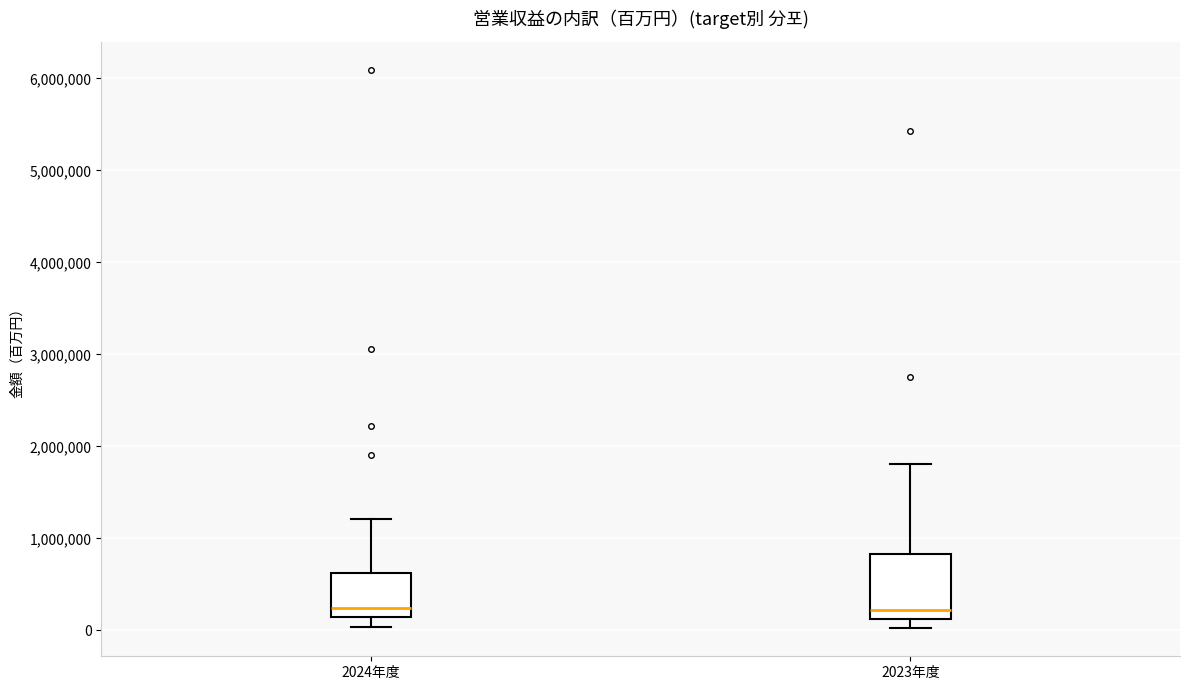

Where does the lower whisker of the box for 2023年度 end on the y-axis? The values are not printed on the chart, so give them approximately, as read against the axis.

0